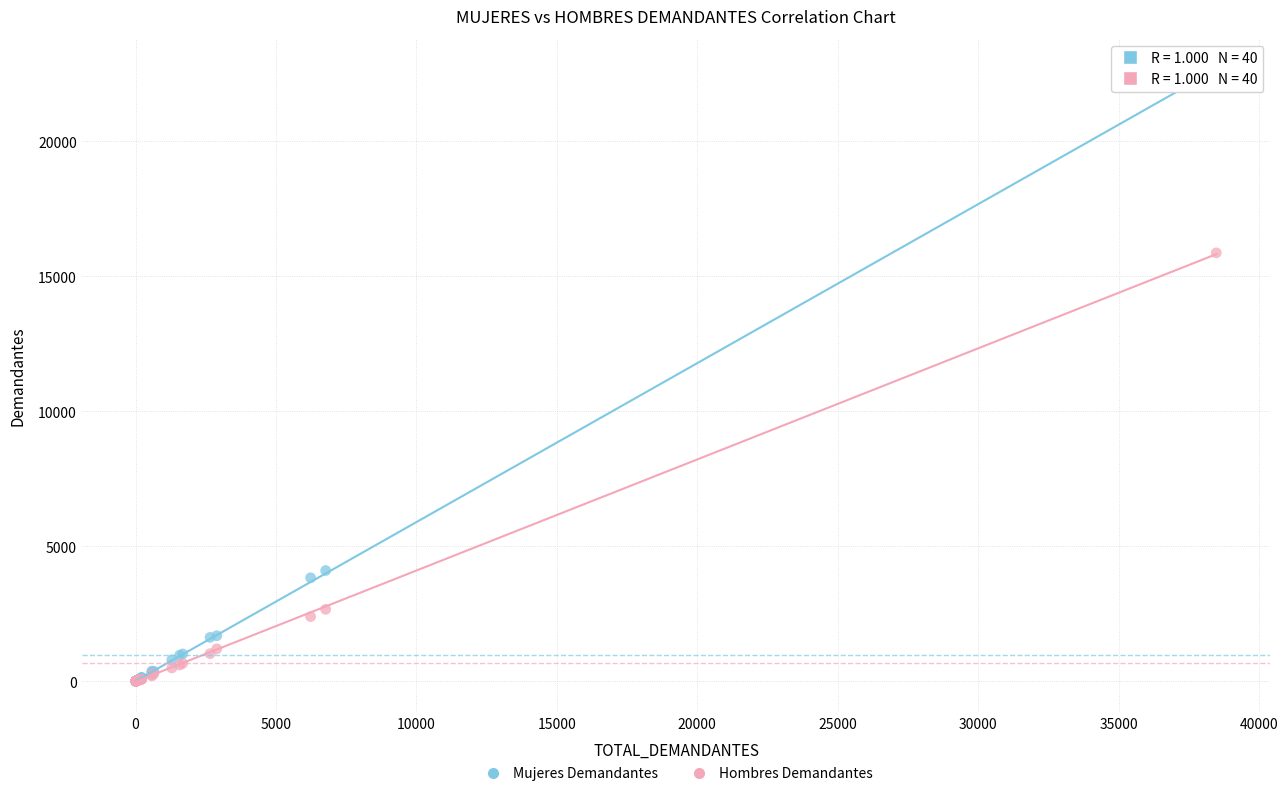

Across all series, what Y value is closest to 11307?

15867